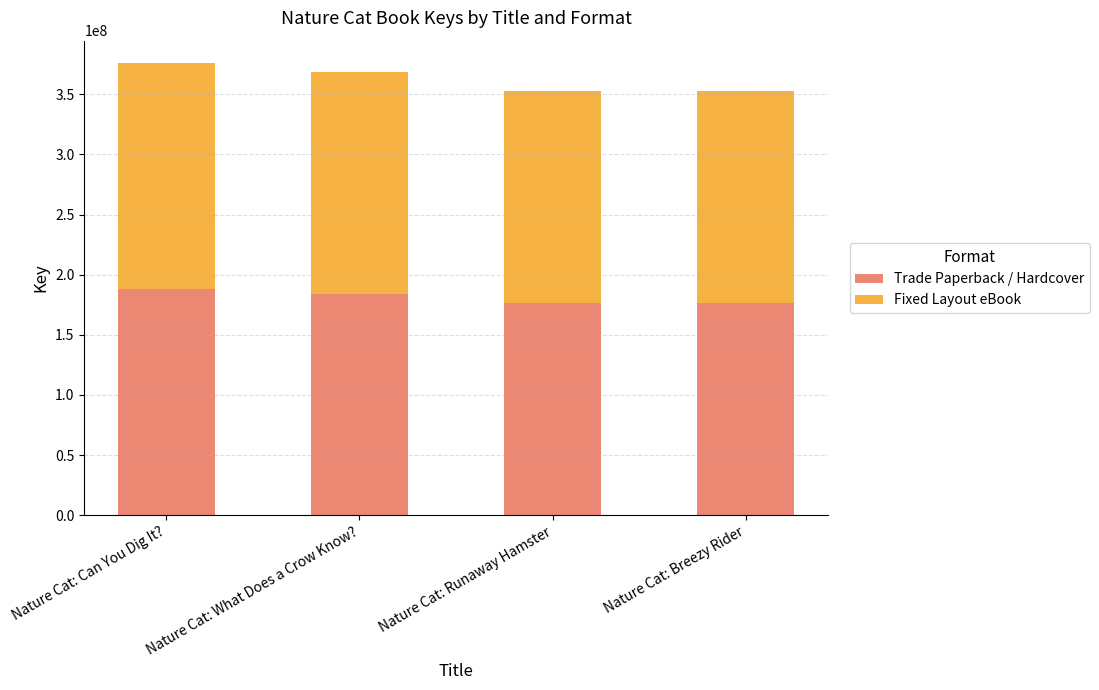

How many categories are shown in the chart?

4